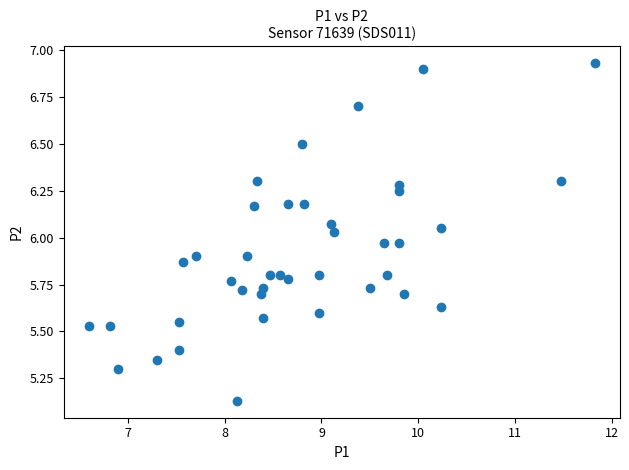

What is the range of Y values (max minus min)?

1.8